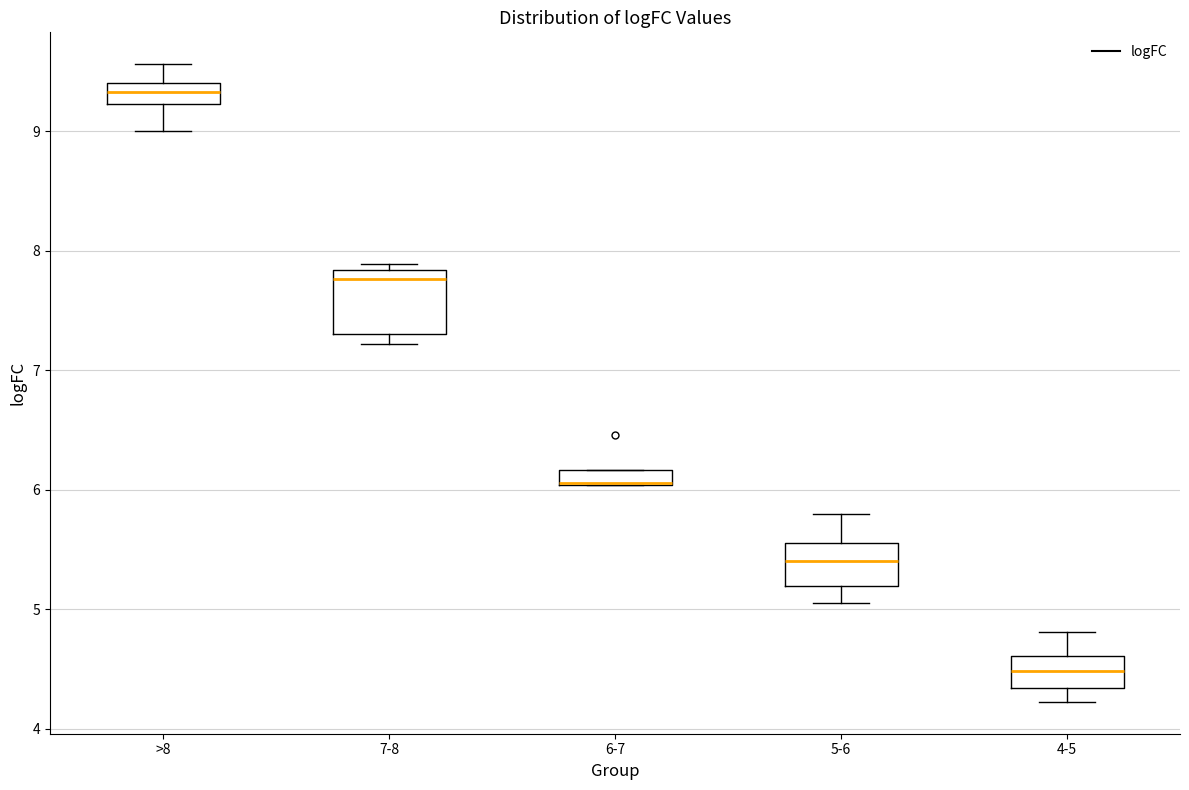

Where does the lower whisker of the box for 4-5 end on the y-axis? The values are not printed on the chart, so give them approximately, as read against the axis.

4.2